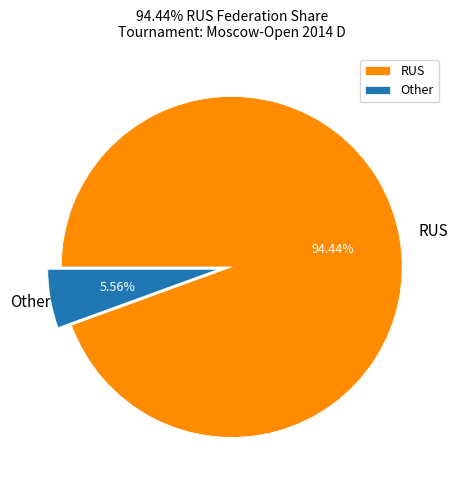

To the nearest percent, what is the combined percentage of RUS and Other?

100%